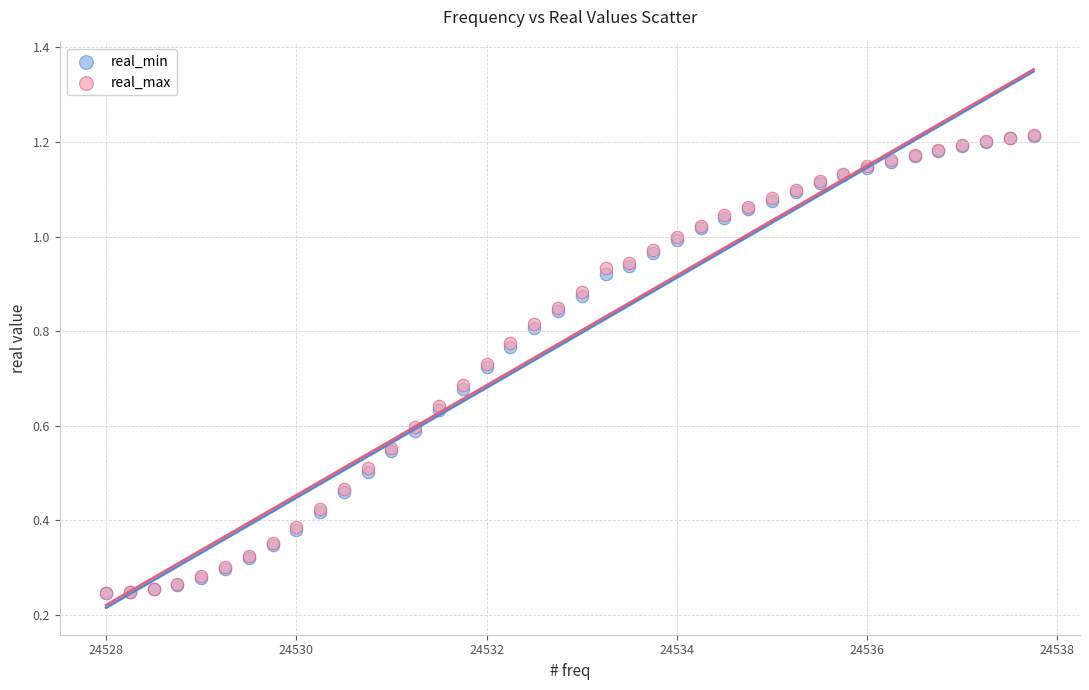

What are all the series names shown in the legend?

real_min, real_max